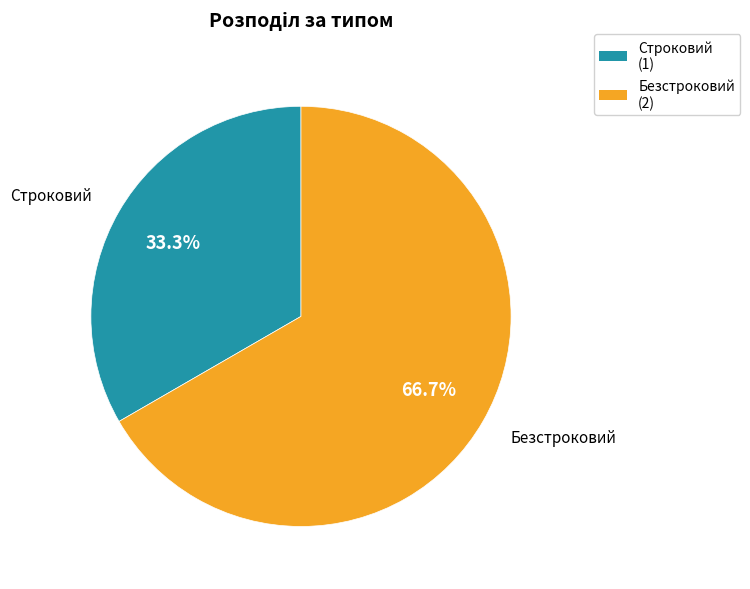

Which category has the biggest portion of the pie?

Безстроковий